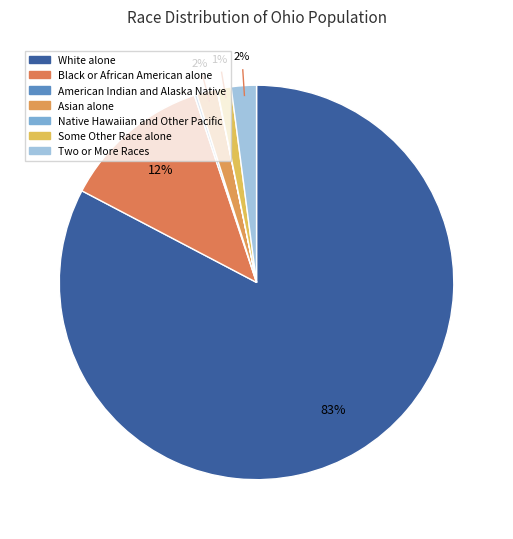

What is the change in value from Black or African American alone to Asian alone?

-1215448